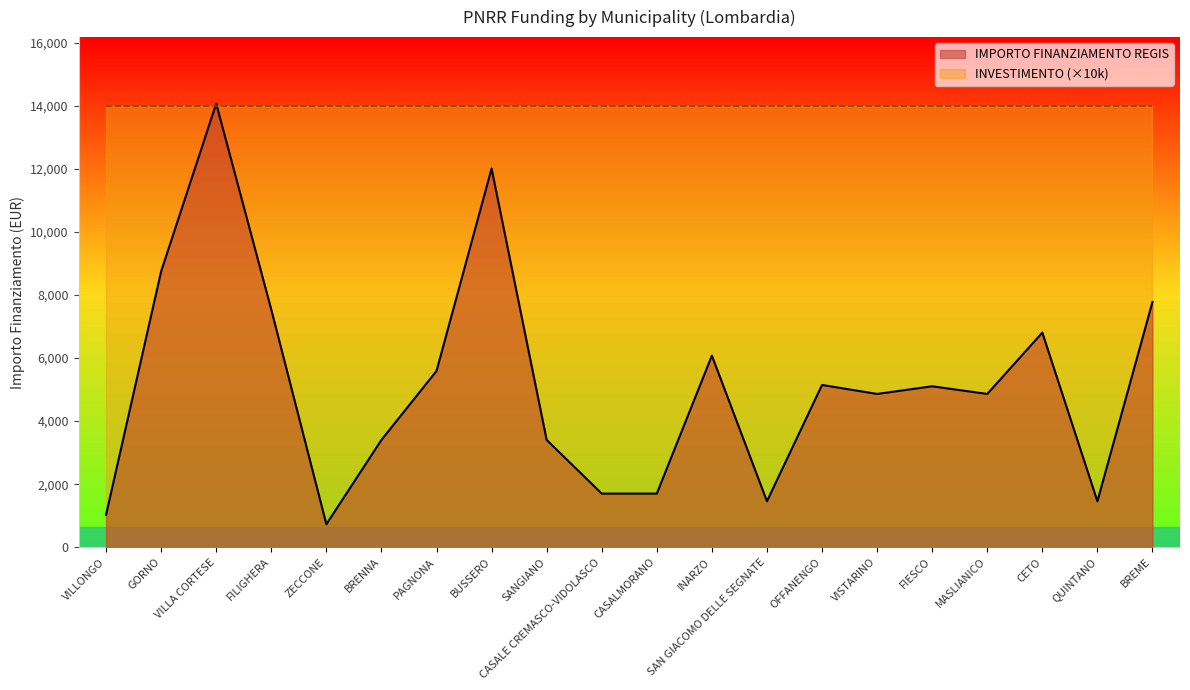

List the labels in order of value, largest first.

VILLA CORTESE, BUSSERO, GORNO, BREME, FILIGHERA, CETO, INARZO, PAGNONA, OFFANENGO, FIESCO, VISTARINO, MASLIANICO, BRENNA, SANGIANO, CASALE CREMASCO-VIDOLASCO, CASALMORANO, SAN GIACOMO DELLE SEGNATE, QUINTANO, VILLONGO, ZECCONE